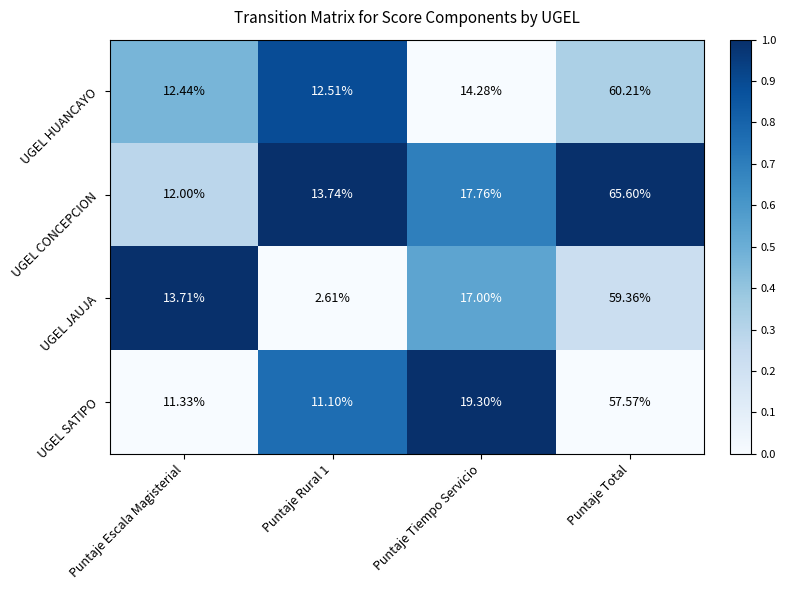

At which label does UGEL CONCEPCION reach its minimum?

Puntaje Escala Magisterial